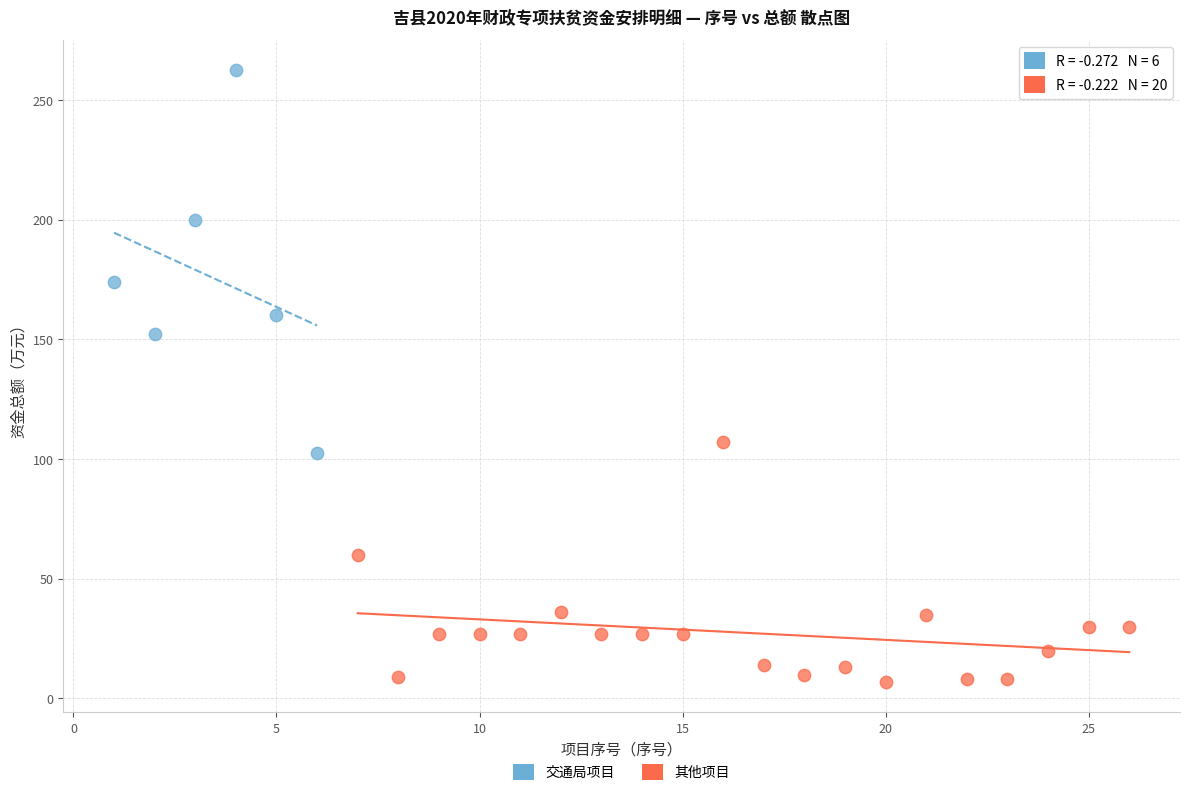

Which series has the largest Y range (max minus min)?

交通局项目